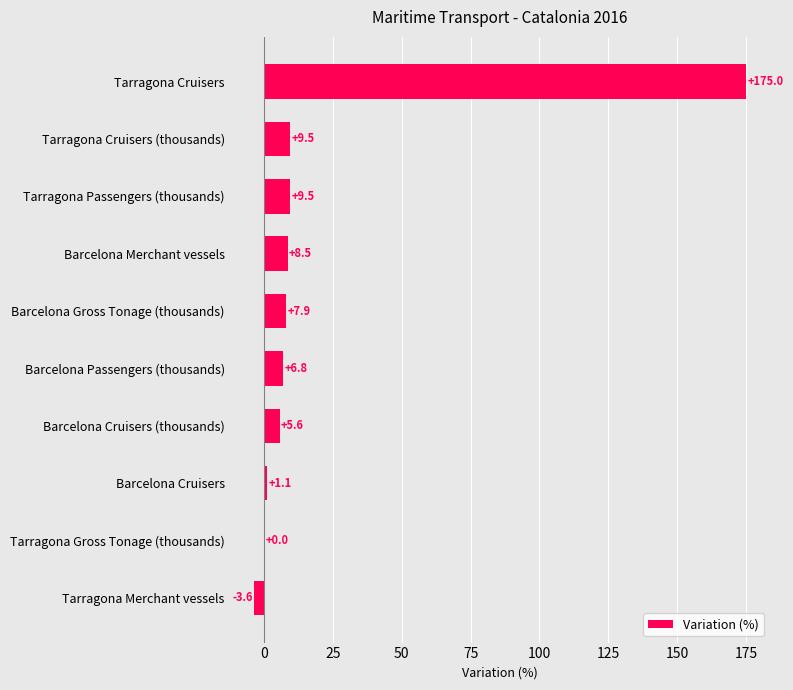

What is the average value?

22.0